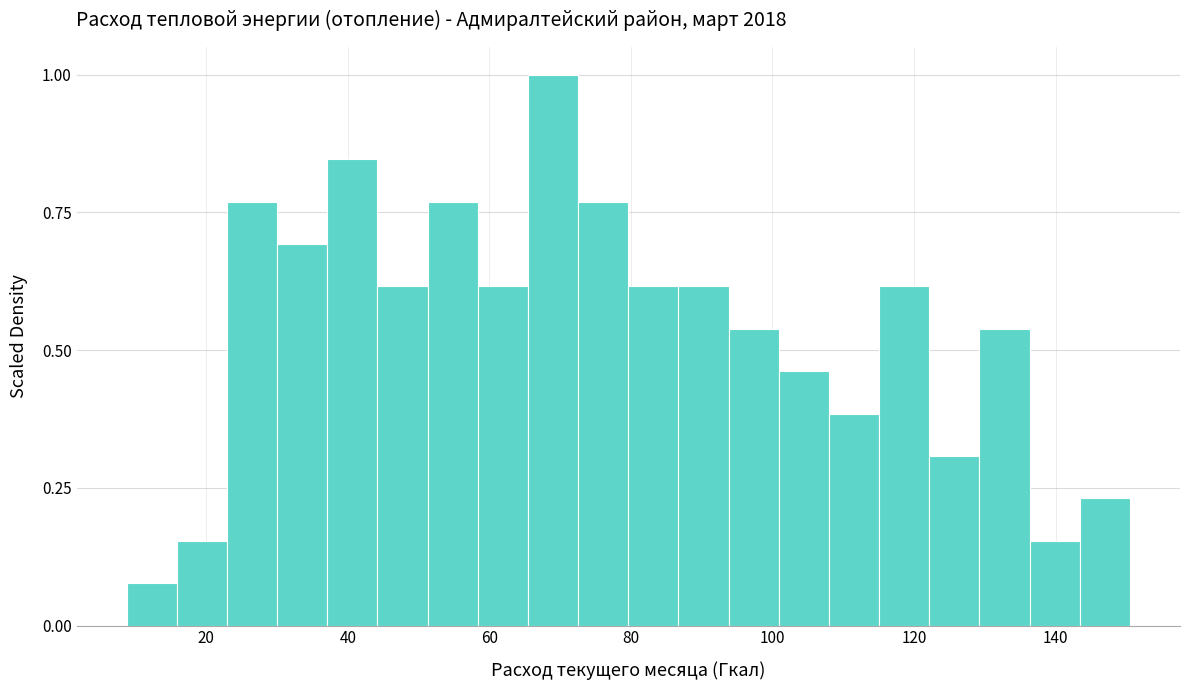

Read against the x-axis, roughly where is the centre of the tallest bar?

68